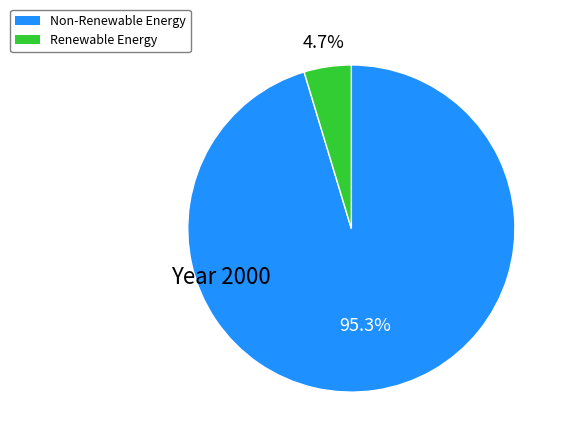

Count the number of slices in the pie.

2